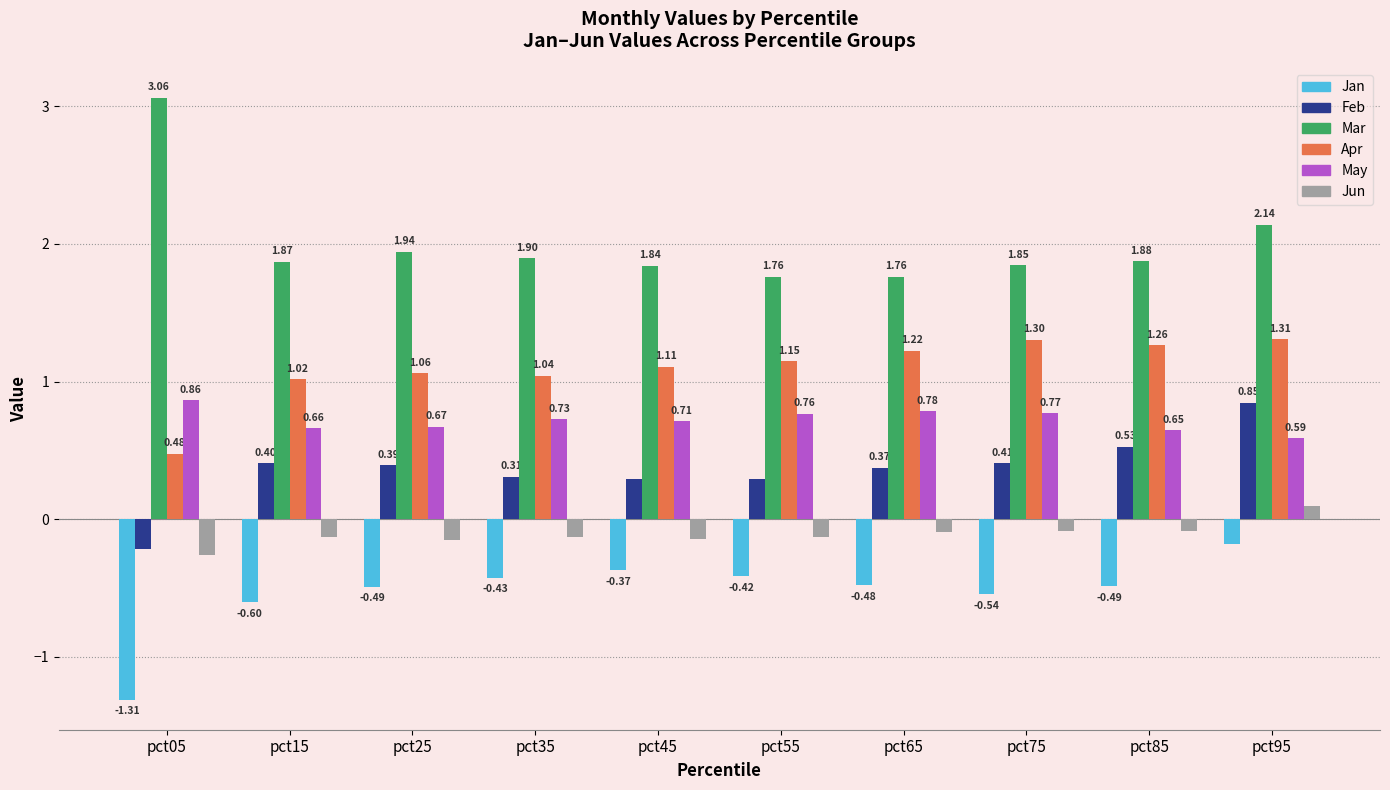

Between pct15 and pct85, which series saw the biggest shift?

Apr